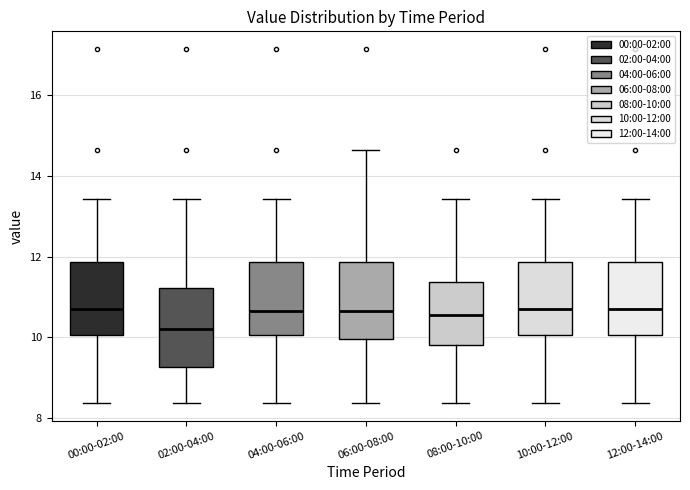

Reading left to right, transcribe this box plot: for each box, give where its median line is, the range the box spans, and where its two whiskers end, as read against the y-axis. The values are not printed on the chart, so give them approximately, as read against the axis.

00:00-02:00: median 10.8, box 10.0 to 11.8, whiskers 8.4 to 13.4
02:00-04:00: median 10.2, box 9.2 to 11.2, whiskers 8.4 to 13.4
04:00-06:00: median 10.6, box 10.0 to 11.8, whiskers 8.4 to 13.4
06:00-08:00: median 10.6, box 10.0 to 11.8, whiskers 8.4 to 14.6
08:00-10:00: median 10.6, box 9.8 to 11.4, whiskers 8.4 to 13.4
10:00-12:00: median 10.8, box 10.0 to 11.8, whiskers 8.4 to 13.4
12:00-14:00: median 10.8, box 10.0 to 11.8, whiskers 8.4 to 13.4